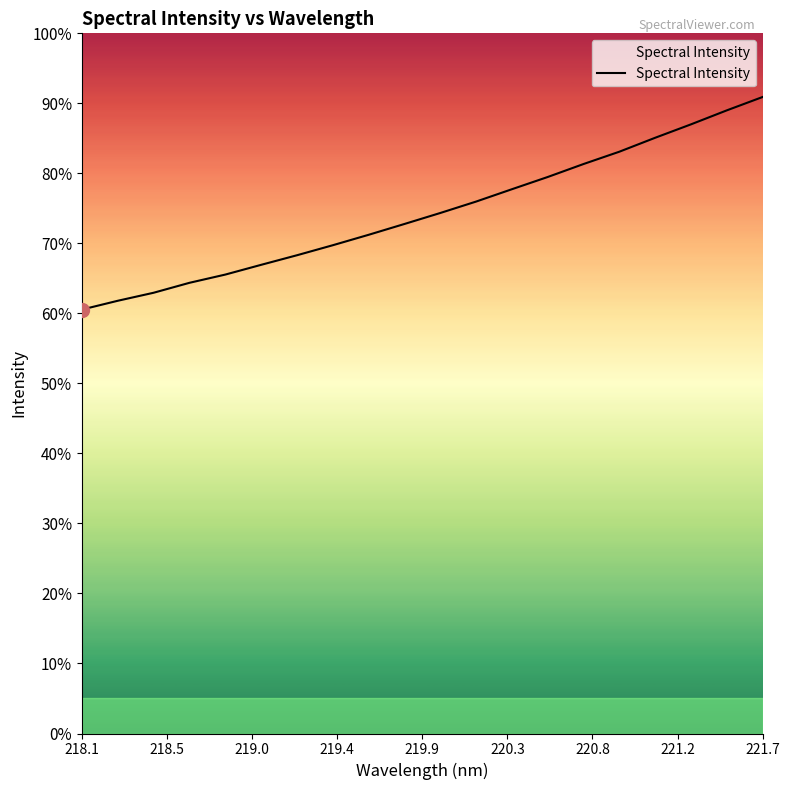

How many lines are shown in the chart?

1